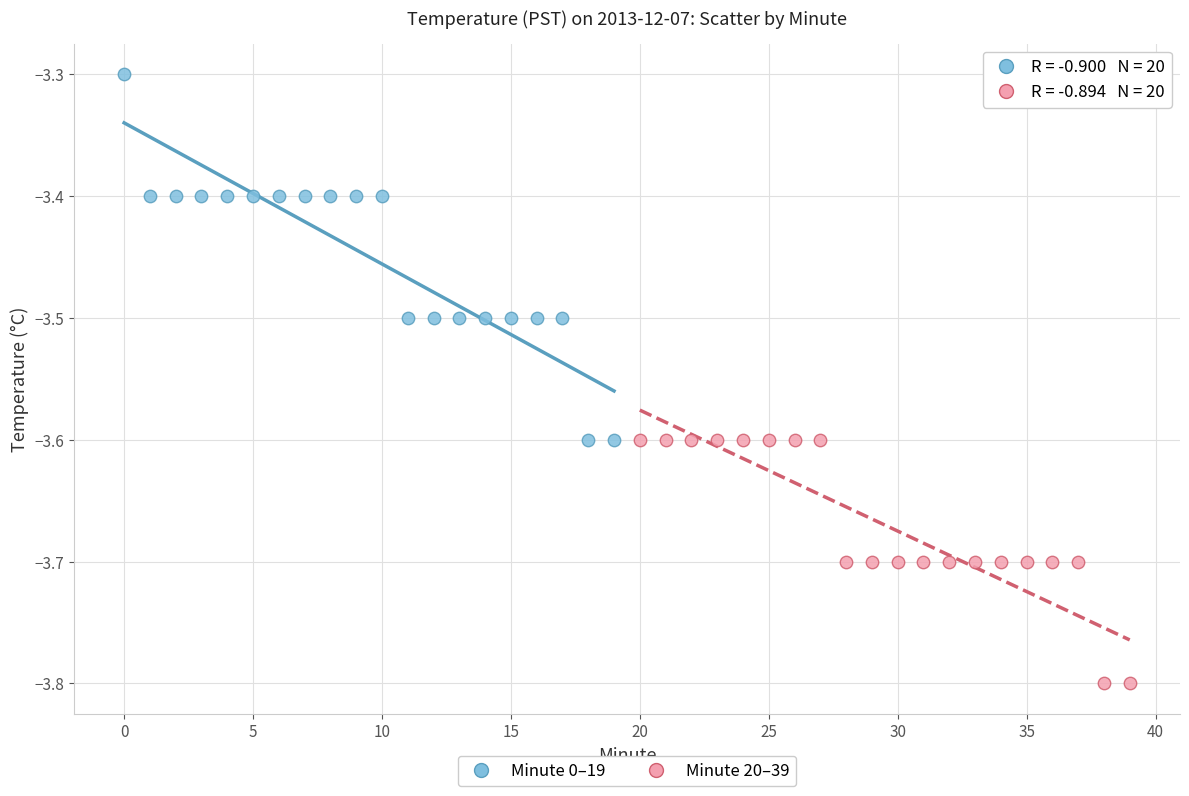

Which series has the largest Y range (max minus min)?

Minute 0–19